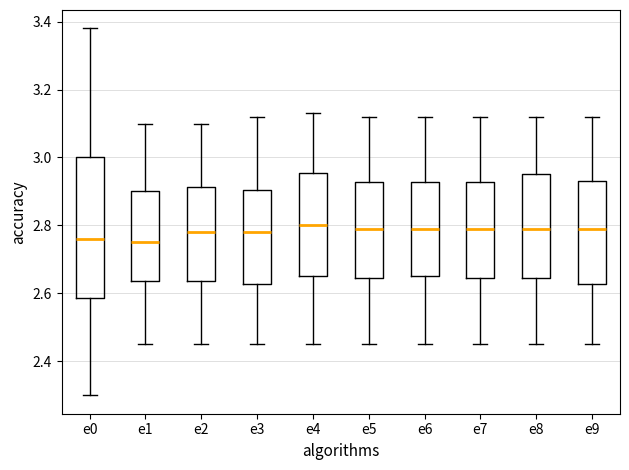

Reading left to right, read every box against the y-axis: the position of its median line, the range the box covers, and the ends of its whiskers. The values are not printed on the chart, so give them approximately, as read against the axis.

e0: median 2.76, box 2.58 to 3.00, whiskers 2.30 to 3.38
e1: median 2.76, box 2.64 to 2.90, whiskers 2.46 to 3.10
e2: median 2.78, box 2.64 to 2.92, whiskers 2.46 to 3.10
e3: median 2.78, box 2.62 to 2.90, whiskers 2.46 to 3.12
e4: median 2.80, box 2.66 to 2.96, whiskers 2.46 to 3.14
e5: median 2.80, box 2.64 to 2.92, whiskers 2.46 to 3.12
e6: median 2.80, box 2.66 to 2.92, whiskers 2.46 to 3.12
e7: median 2.80, box 2.64 to 2.92, whiskers 2.46 to 3.12
e8: median 2.80, box 2.64 to 2.96, whiskers 2.46 to 3.12
e9: median 2.80, box 2.62 to 2.94, whiskers 2.46 to 3.12